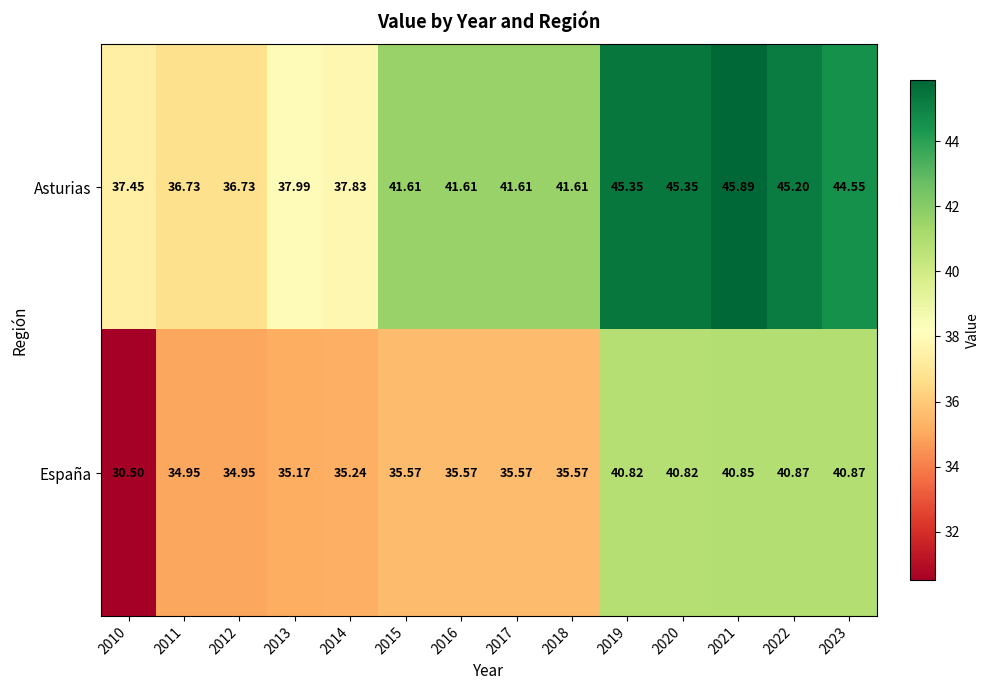

What is the spread (max minus min) of values at 2019?

4.5